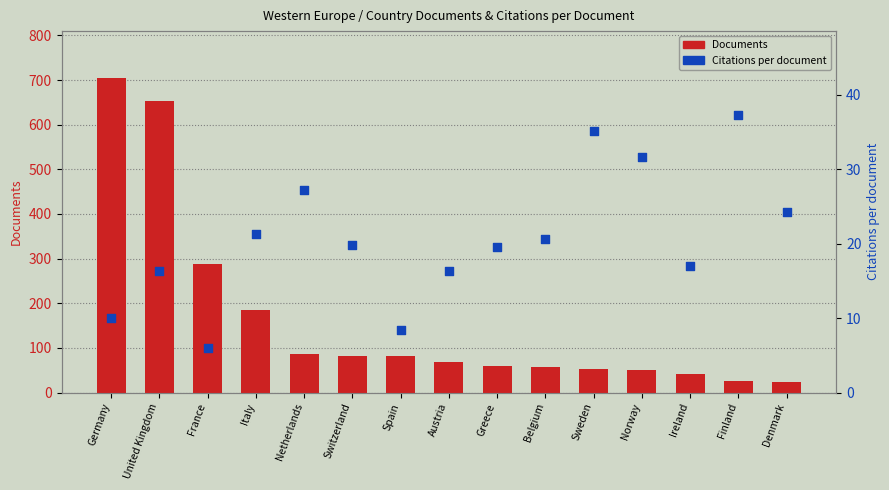

Which series has the widest spread of Y values?

Documents